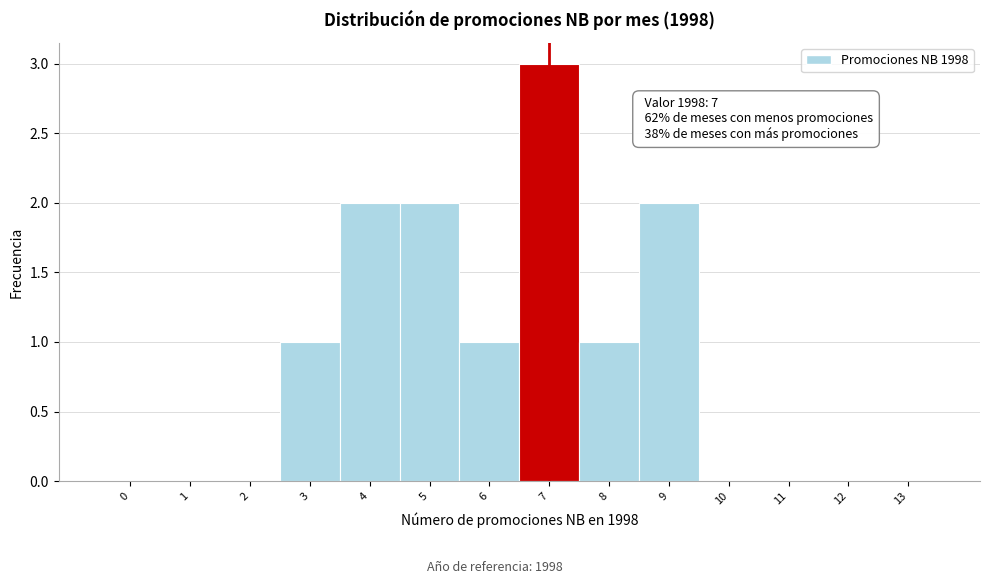

Reading right to left, what are all the values shown in this chart?

13=0	12=0	11=0	10=0	9=2	8=1	7=3	6=1	5=2	4=2	3=1	2=0	1=0	0=0